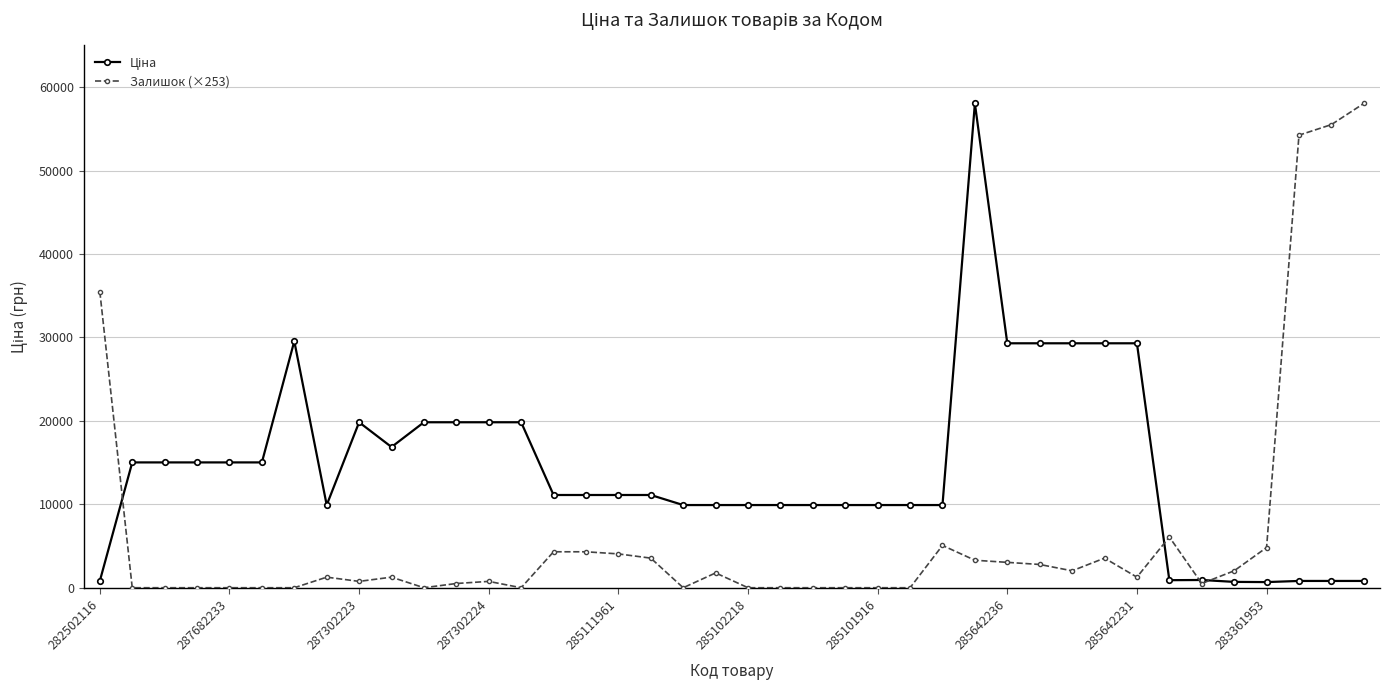

What is the maximum value shown in the chart?

58037.0